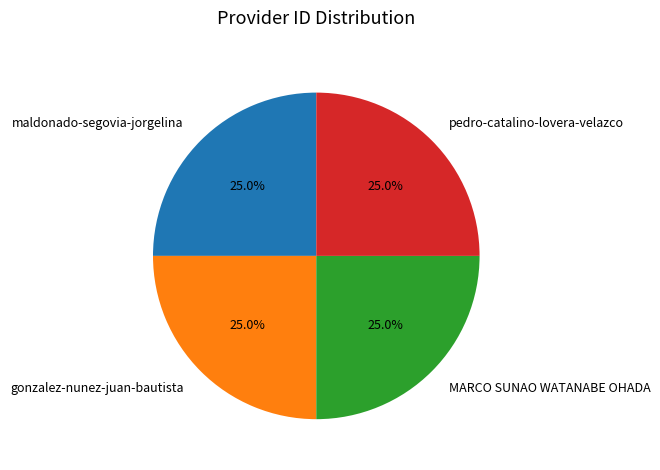

Is it true that maldonado-segovia-jorgelina is 19% of the pie?

False